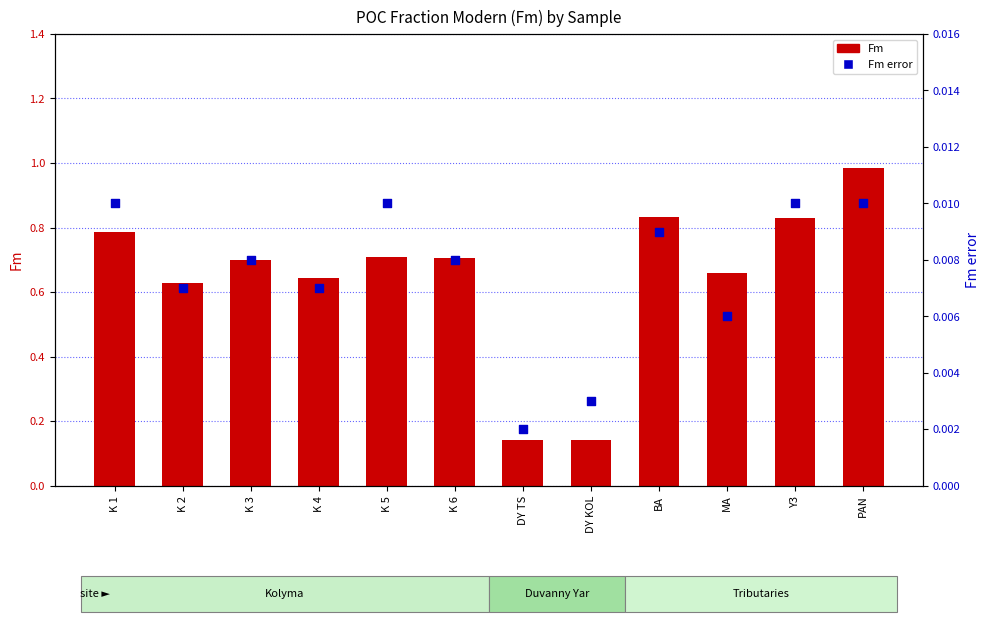

What are all the series names shown in the legend?

Fm, Fm error